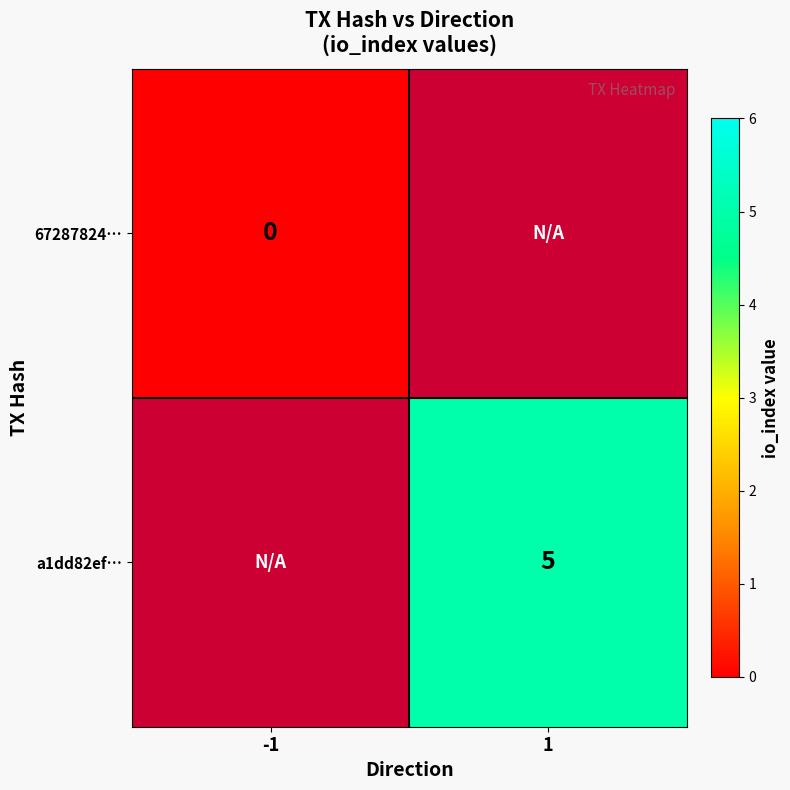

Count the number of data series in this chart.

2